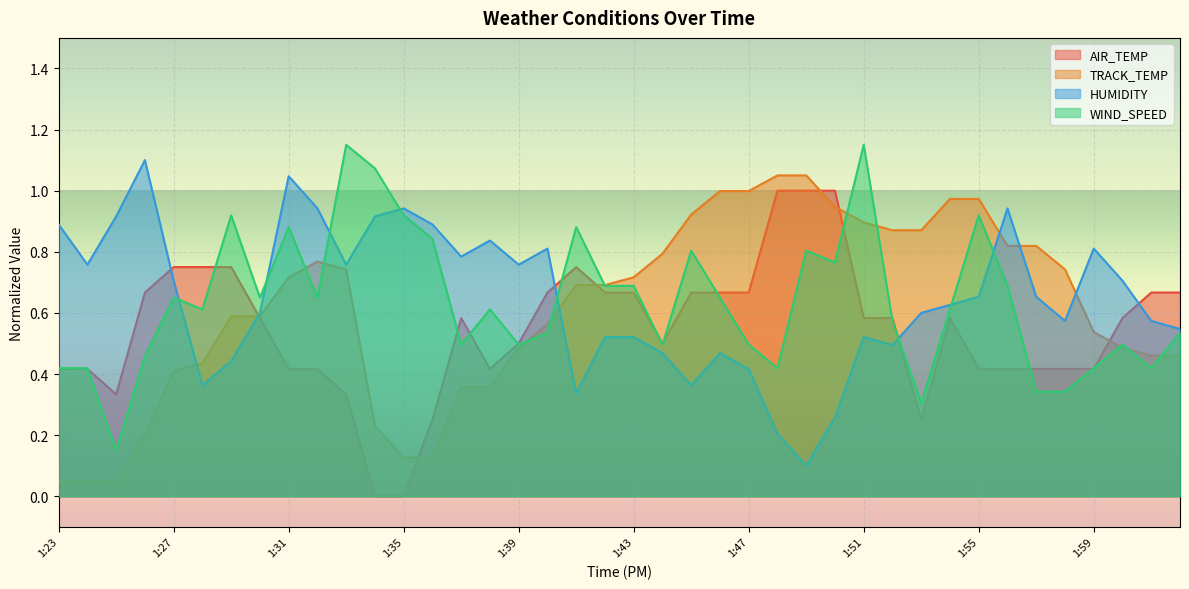

At which label does WIND_SPEED reach its peak?

1:33